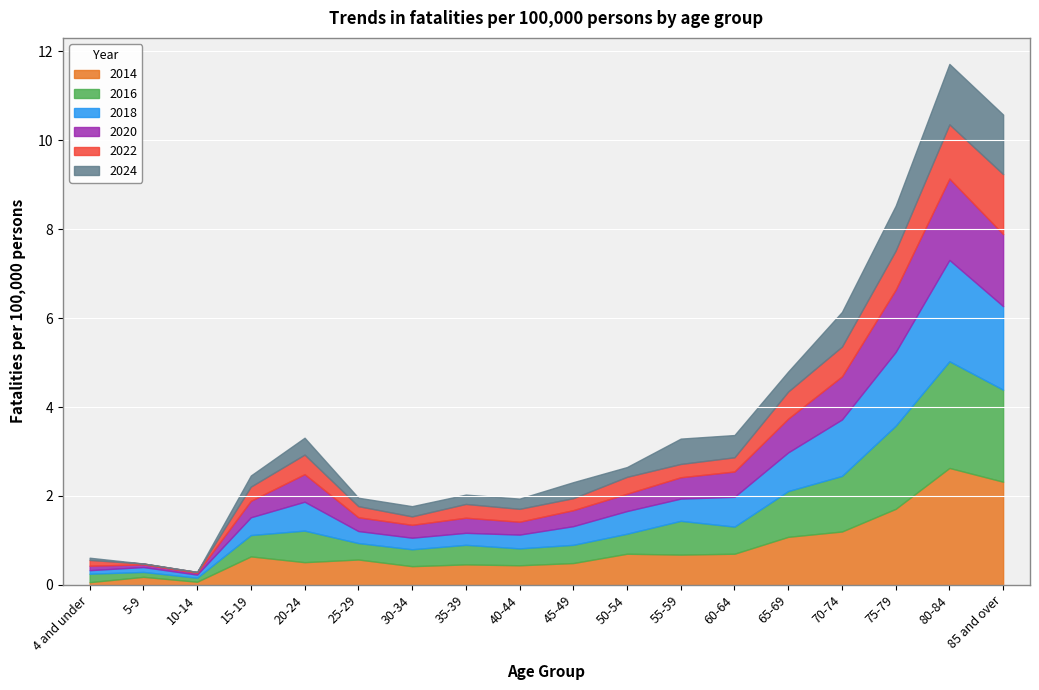

How many interior local valleys does the 2020 series have?

3